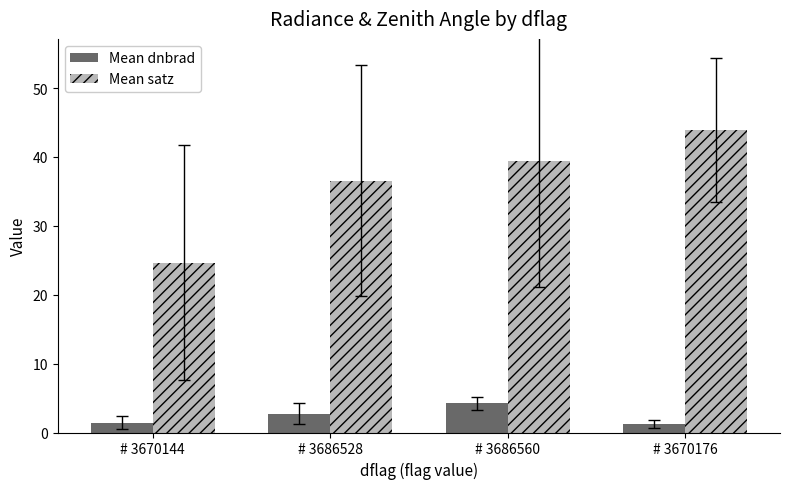

The Mean dnbrad series shows 1.2 at # 3670176. True or false?

True